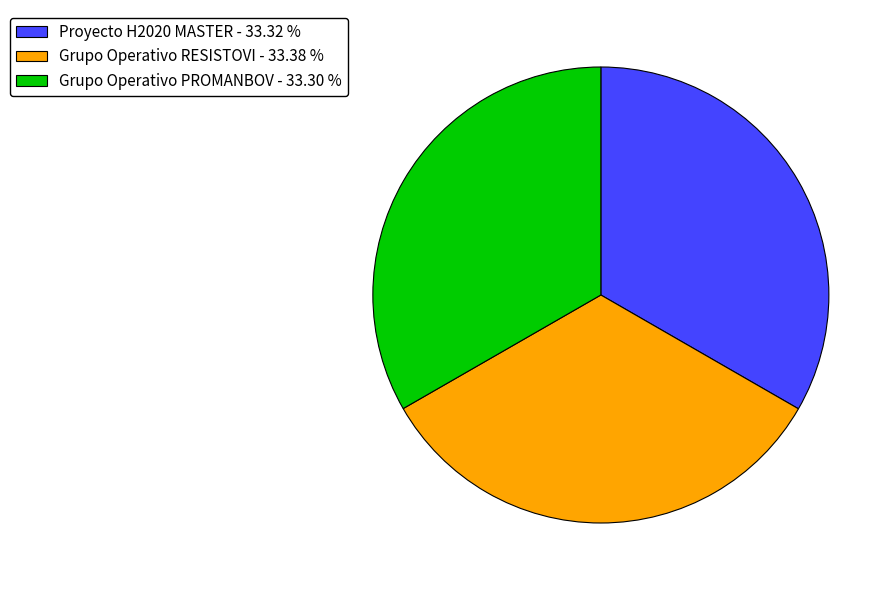

What is the ratio of the value at Proyecto H2020 MASTER to the value at Grupo Operativo RESISTOVI?

1.0